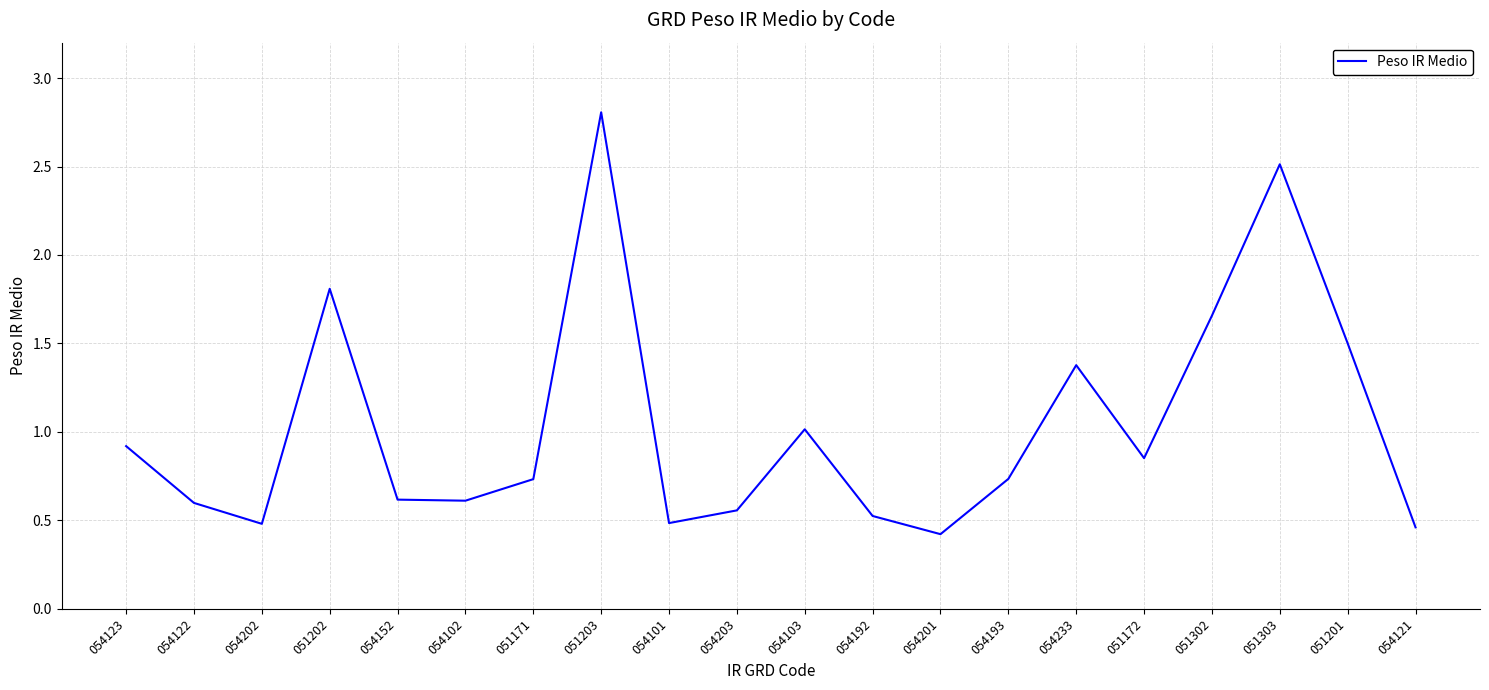

What position from the right is 054202?

18